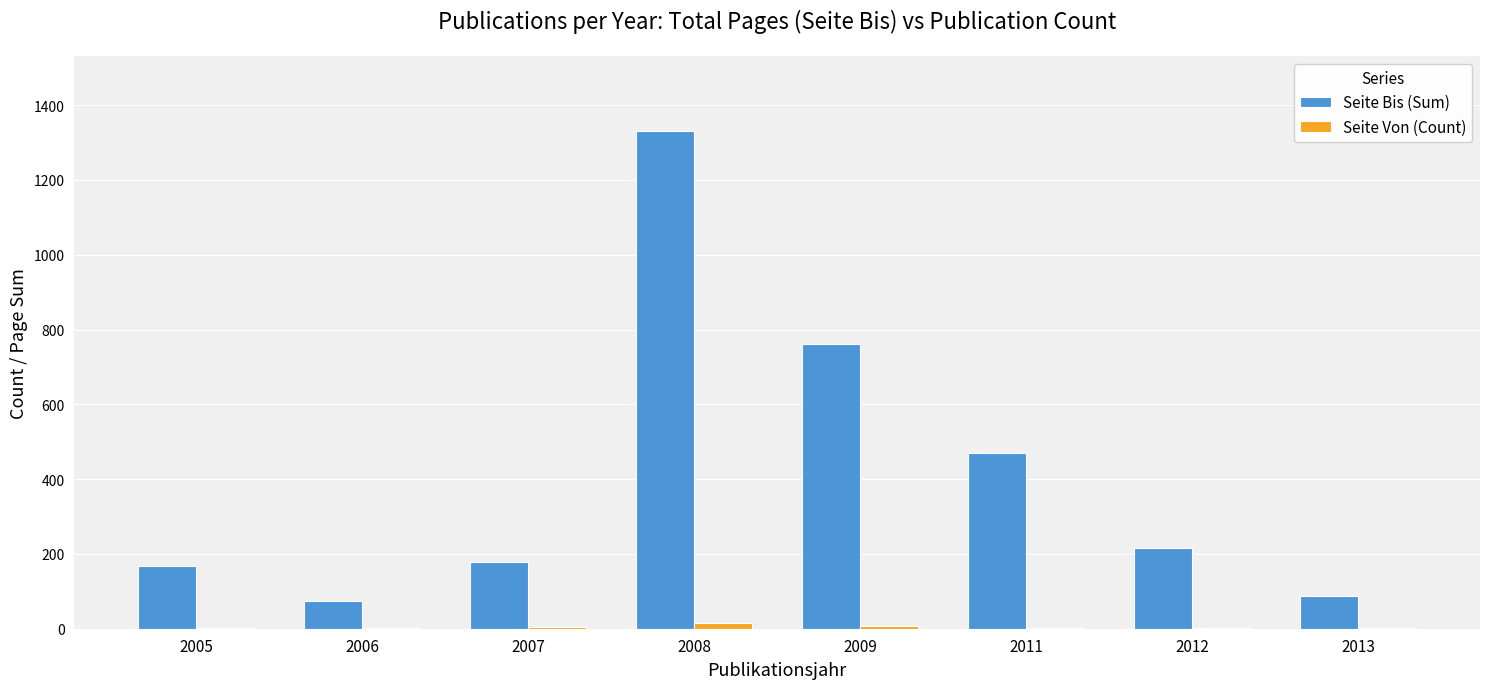

At which category is the sum across all series the highest?

2008